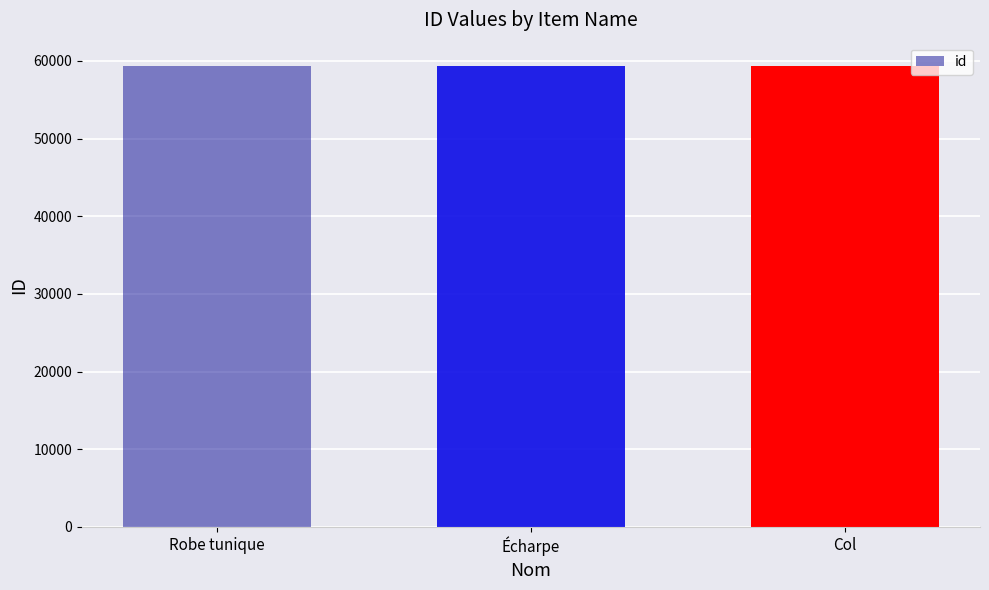

What is the approximate value at Robe tunique?

59367